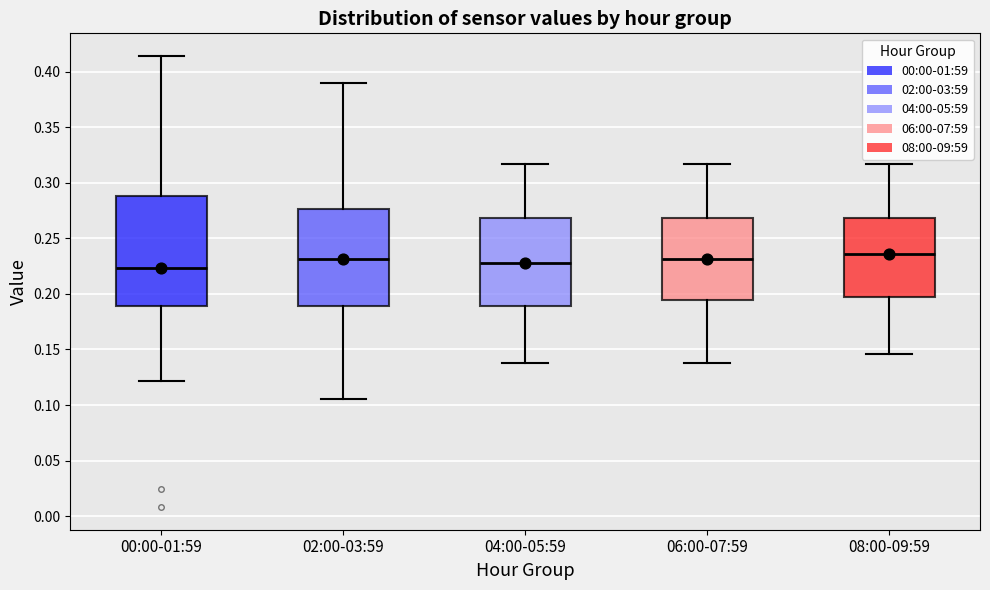

Reading left to right, read every box against the y-axis: the position of its median line, the range the box covers, and the ends of its whiskers. The values are not printed on the chart, so give them approximately, as read against the axis.

00:00-01:59: median 0.225, box 0.190 to 0.290, whiskers 0.120 to 0.415
02:00-03:59: median 0.230, box 0.190 to 0.275, whiskers 0.105 to 0.390
04:00-05:59: median 0.225, box 0.190 to 0.270, whiskers 0.140 to 0.315
06:00-07:59: median 0.230, box 0.195 to 0.270, whiskers 0.140 to 0.315
08:00-09:59: median 0.235, box 0.195 to 0.270, whiskers 0.145 to 0.315